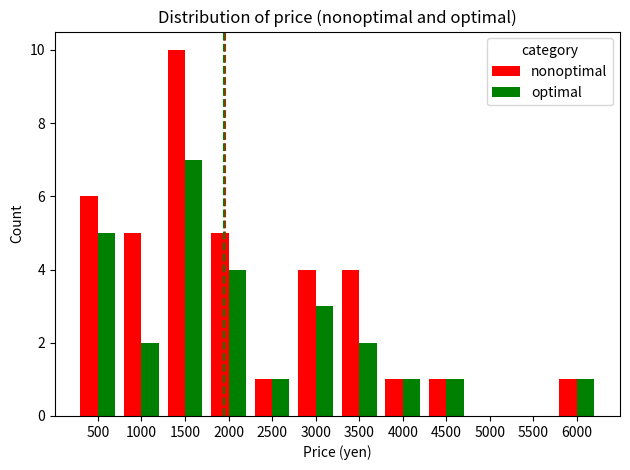

Which series has the largest range (max minus min)?

nonoptimal